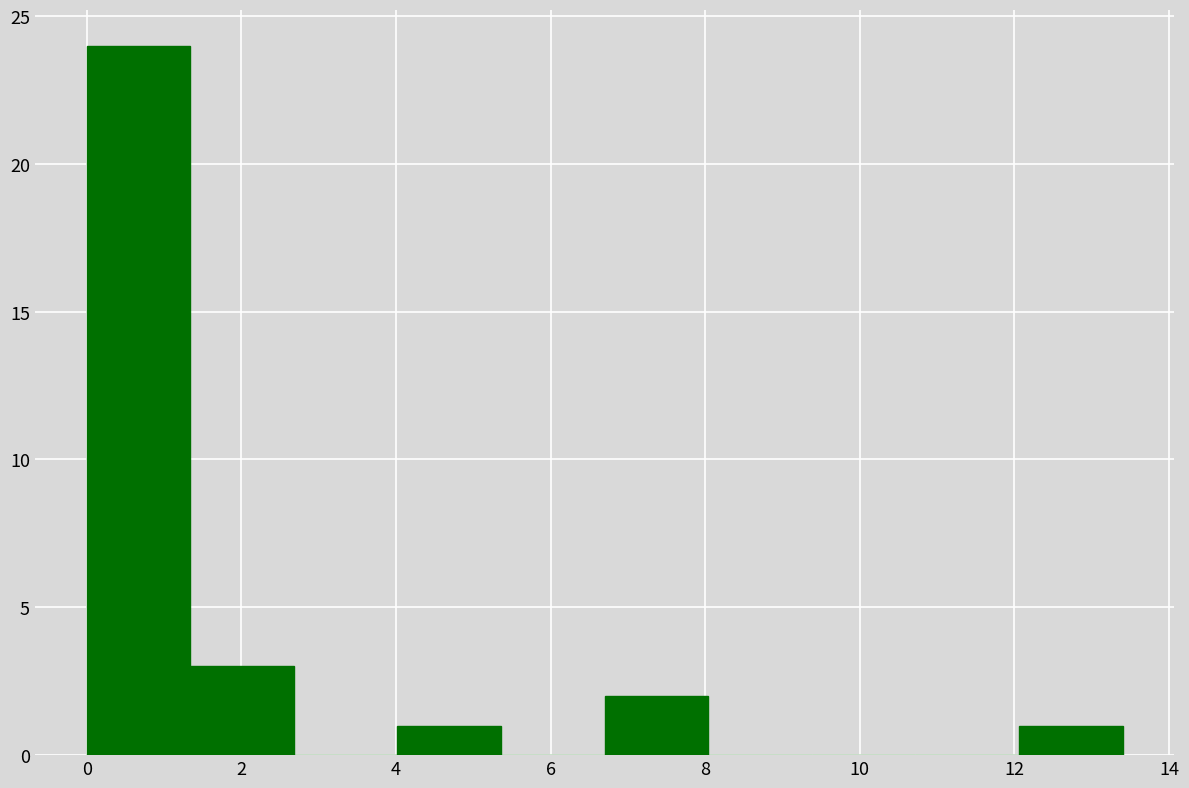

How tall is the bar that spans 0.00 to 1.34 on the x-axis? Neither the bar edges nor the heights are printed on the chart, so give them approximately, as read against the axes.

24